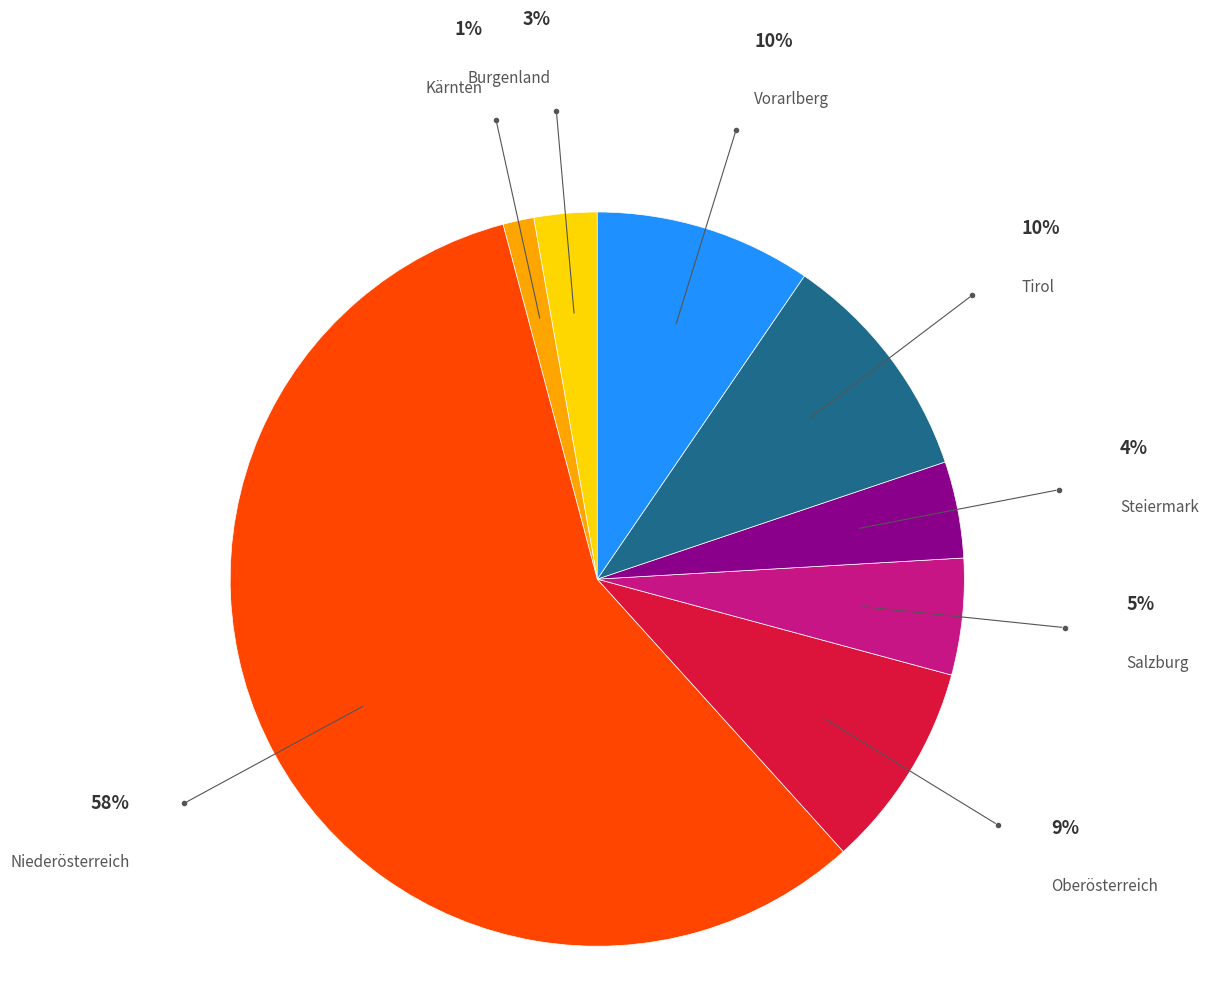

Is there a majority slice in this chart?

Yes